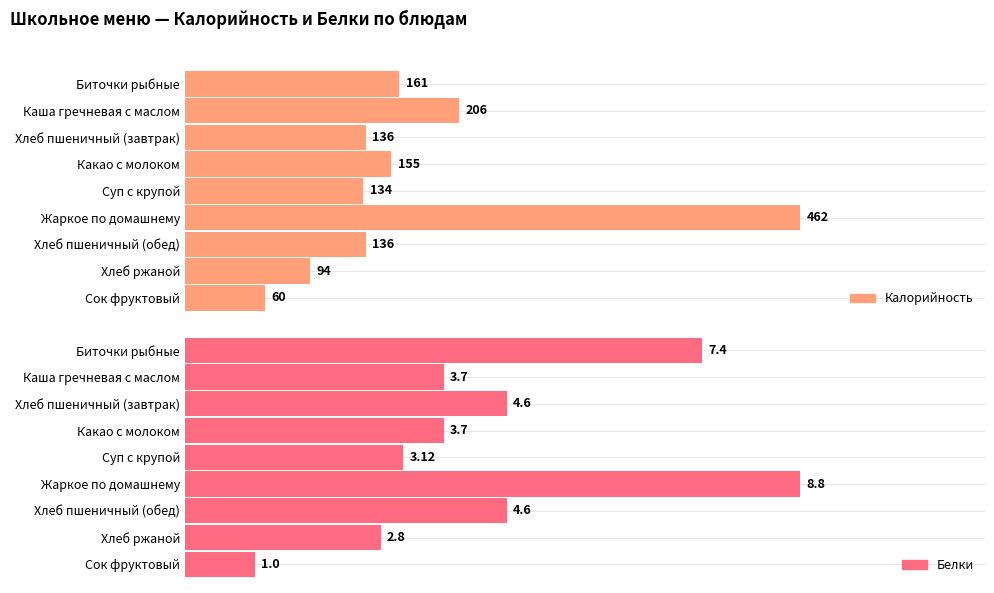

Reading left to right, what are all the values shown in this chart?

Калорийность: 161.0	206.0	136.0	155.0	134.0	462.0	136.0	94.0	60.0
Белки: 7.4	3.7	4.6	3.7	3.1	8.8	4.6	2.8	1.0